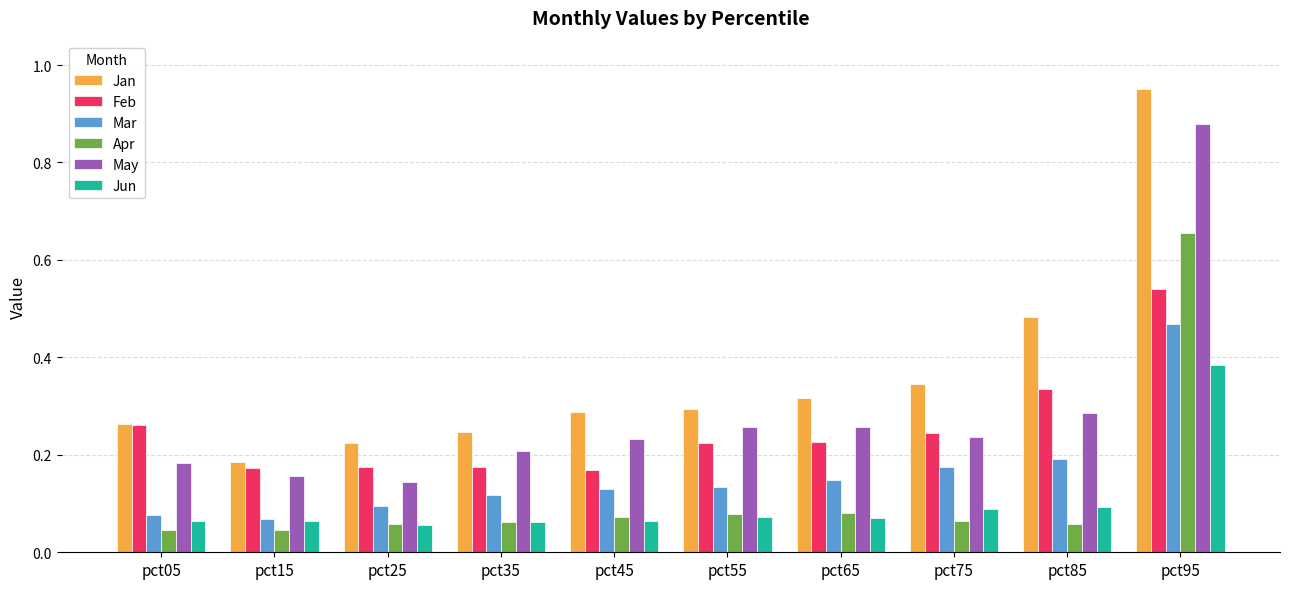

What are all the series names shown in the legend?

Jan, Feb, Mar, Apr, May, Jun